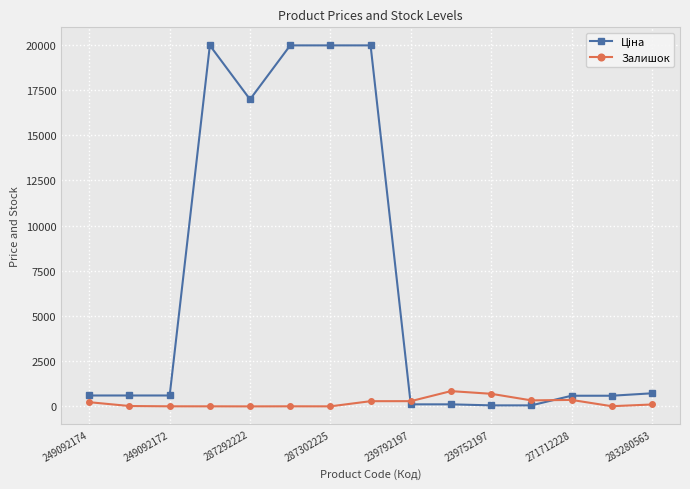

How many lines are shown in the chart?

2